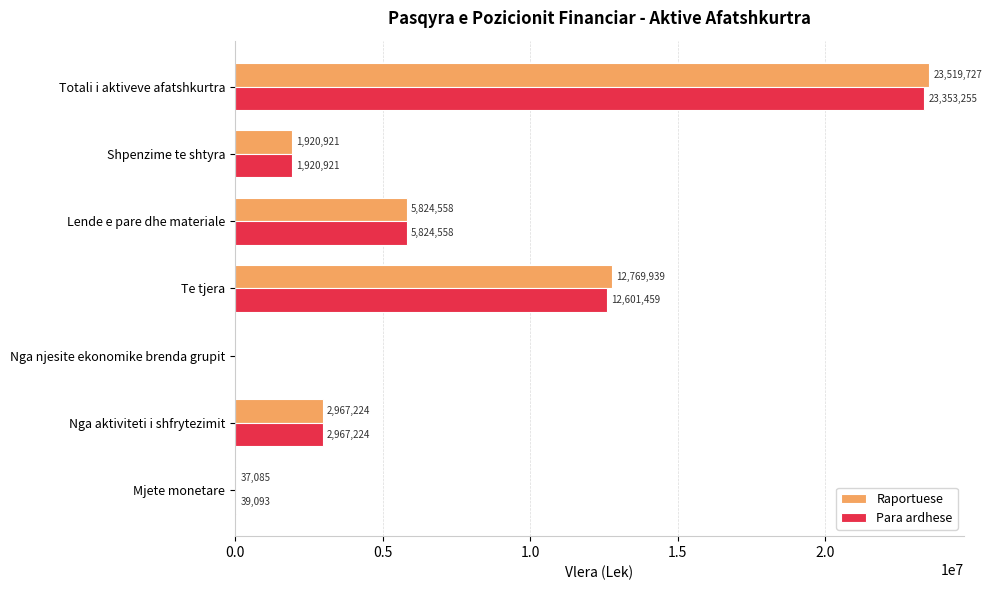

Is the value of Raportuese at Mjete monetare greater than the value of Para ardhese at Mjete monetare?

No